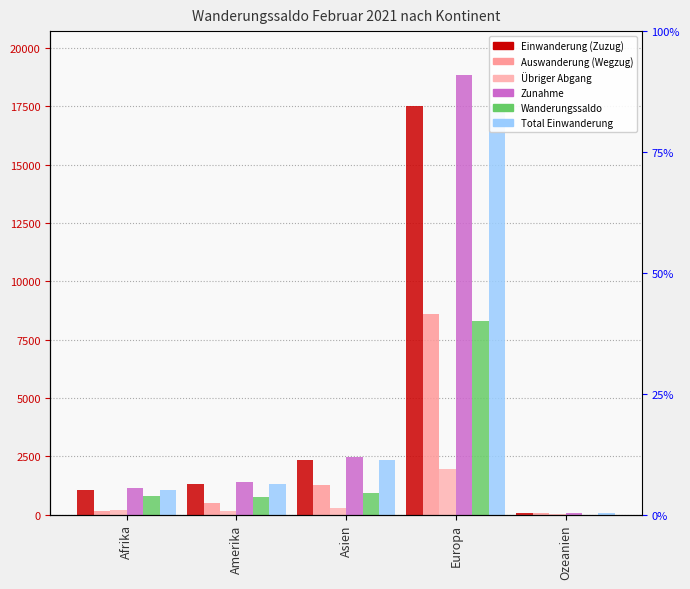

List the labels in order of Übriger Abgang value, largest first.

Europa, Asien, Afrika, Amerika, Ozeanien